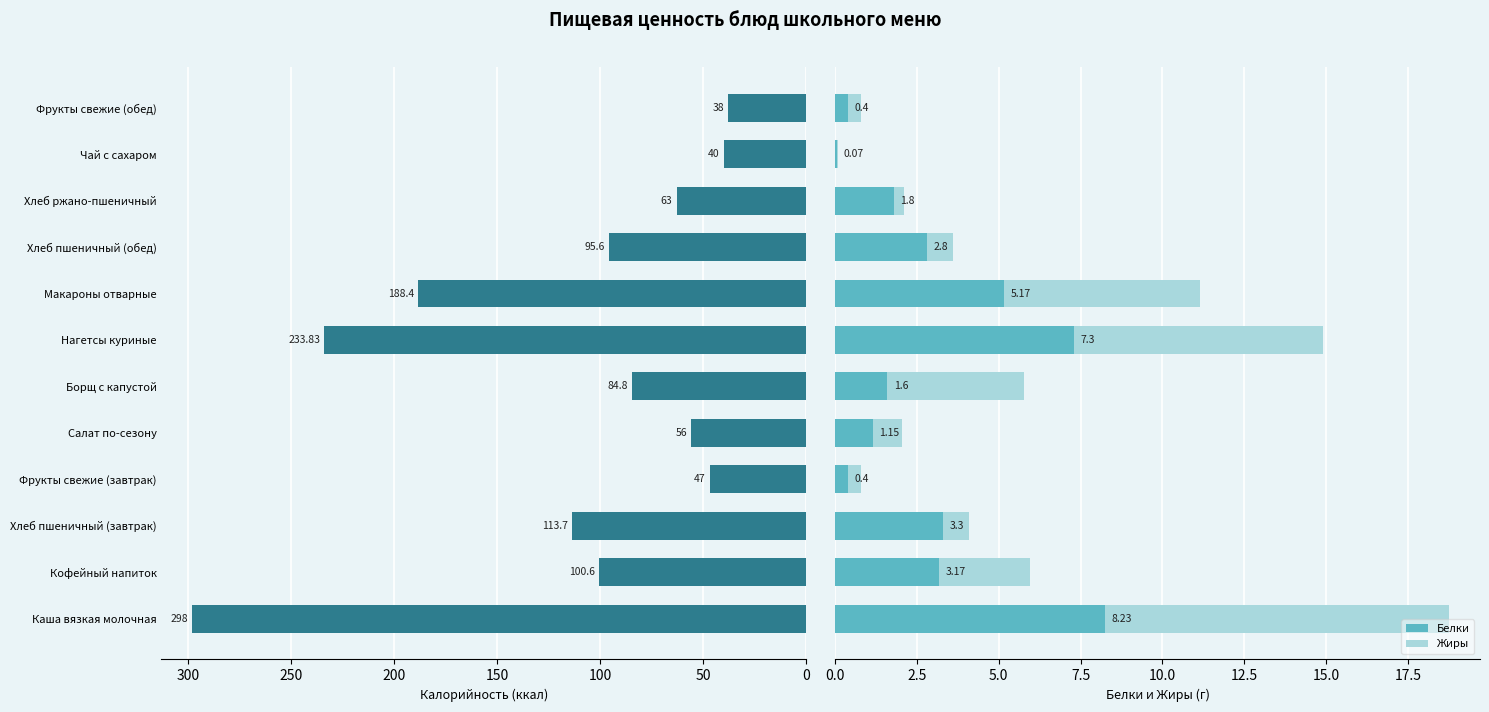

How many data points in Белки are above 2?

6